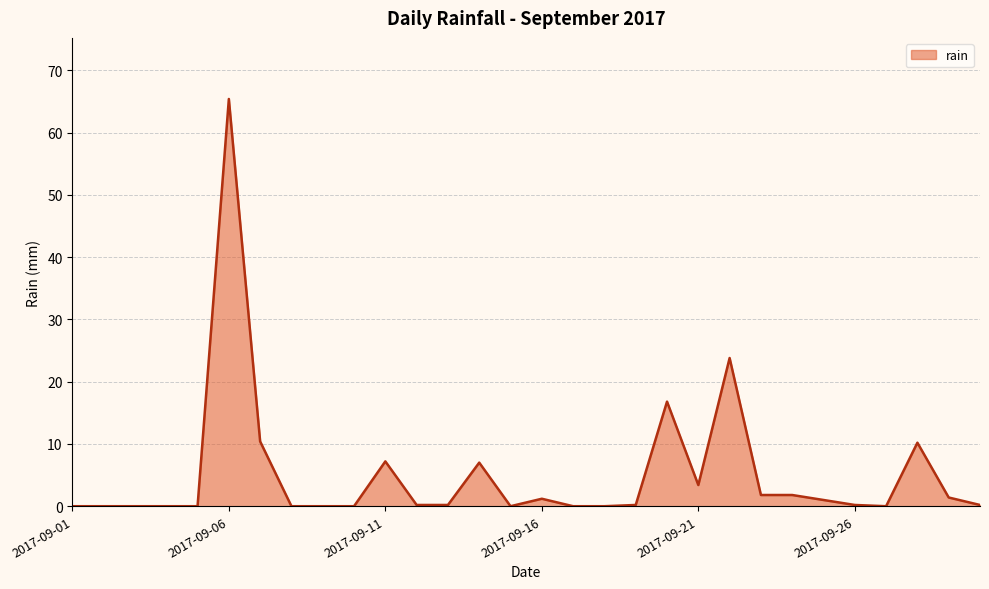

Does the chart display data point markers on the line(s)?

No